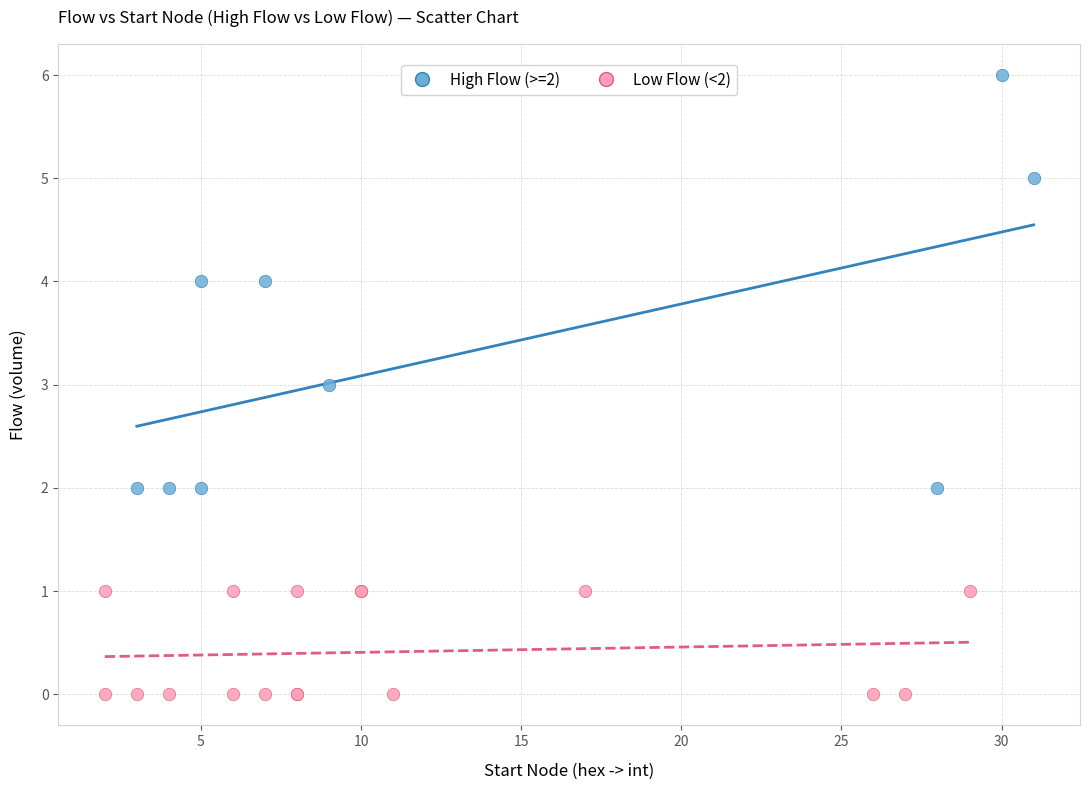

What are all the series names shown in the legend?

High Flow (>=2), Low Flow (<2)